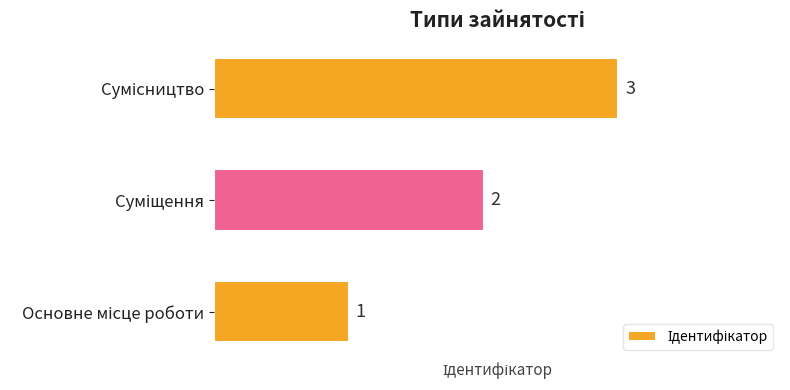

Count the values in the range 1 to 3.

3